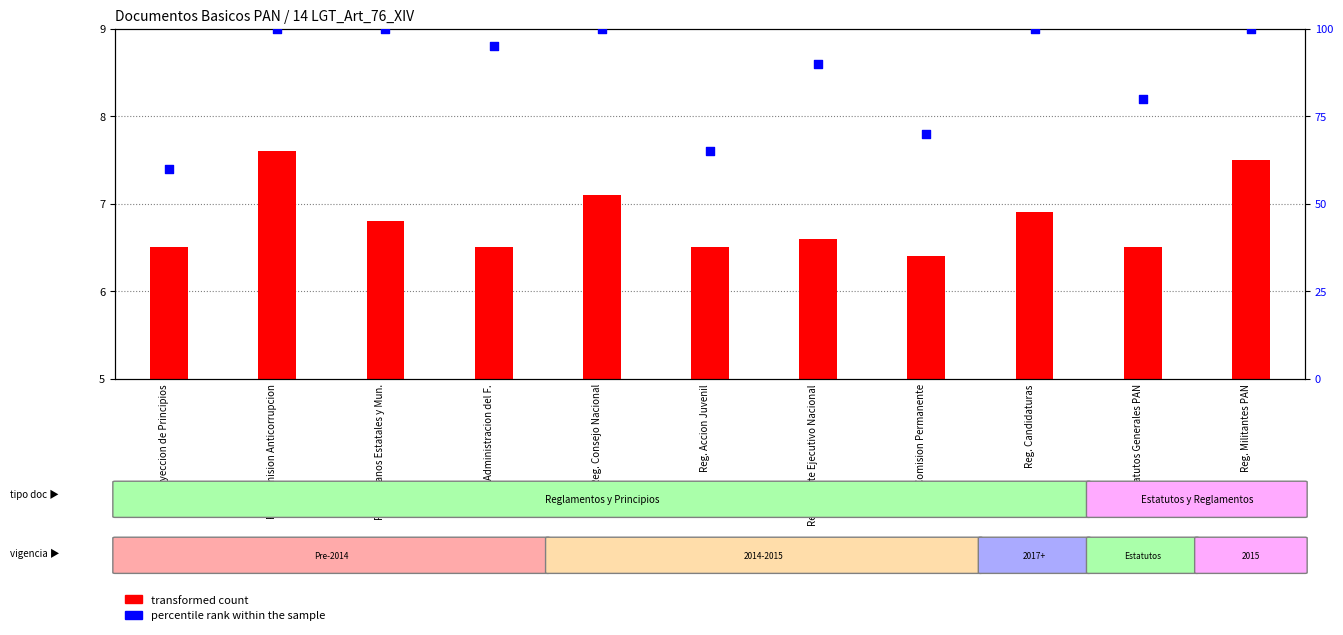

Which series reaches the maximum Y coordinate?

percentile rank within the sample